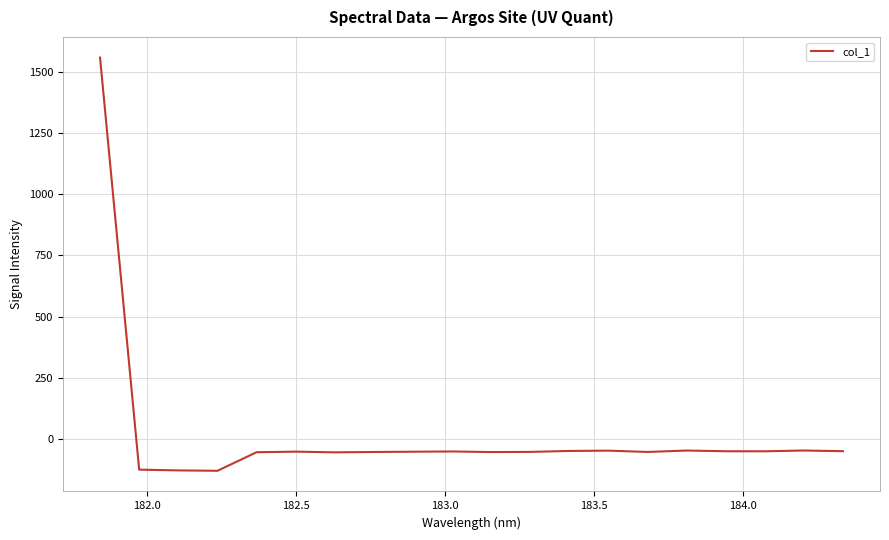

What is the greatest value displayed?

1557.8